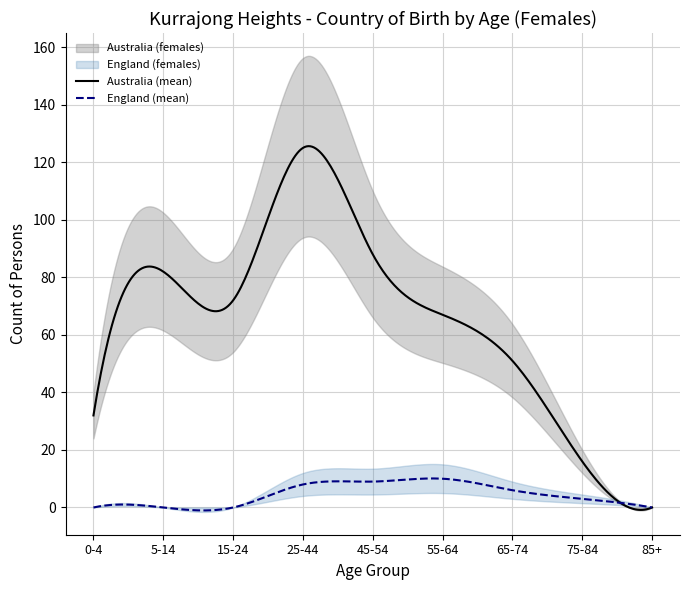

How many values in the Australia_females series are below 67?

4